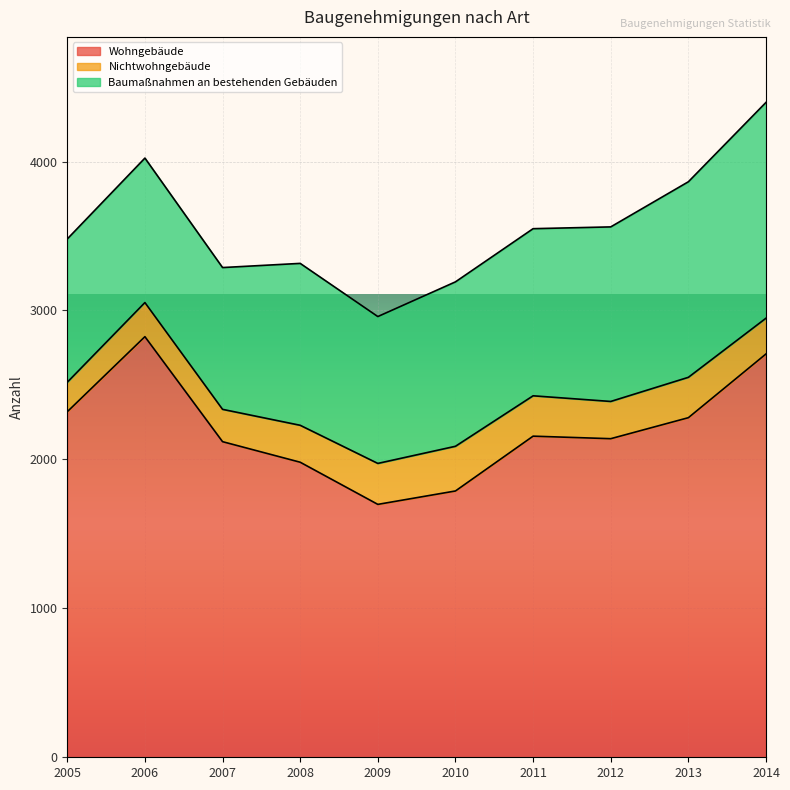

What value does the Nichtwohngebäude series have at 2013, to the nearest 50?

250